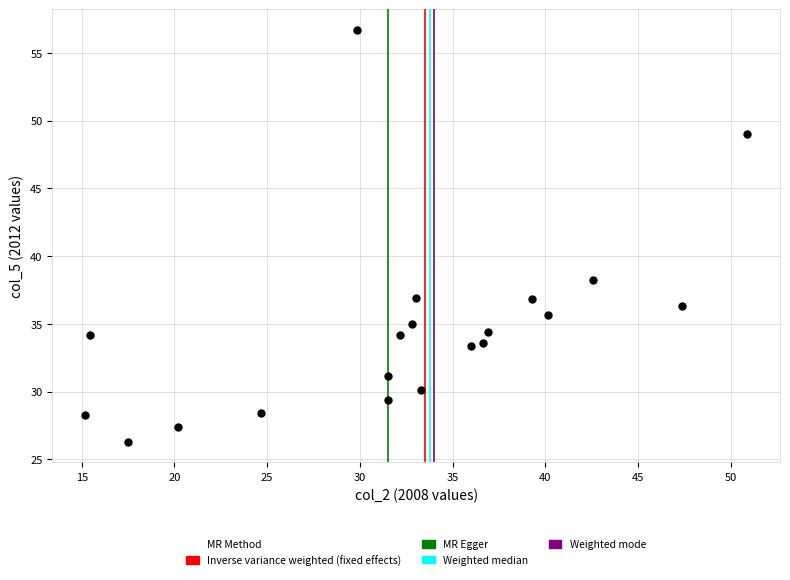

What Y value in the scatter plot is closest to 41?

38.2